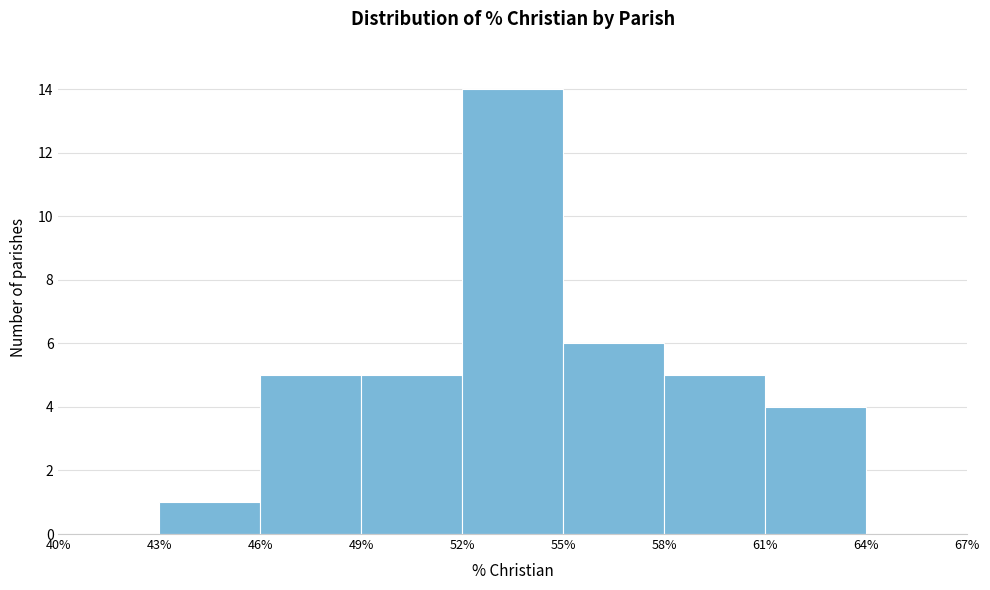

Which range on the x-axis has the tallest bar?

52% to 55%